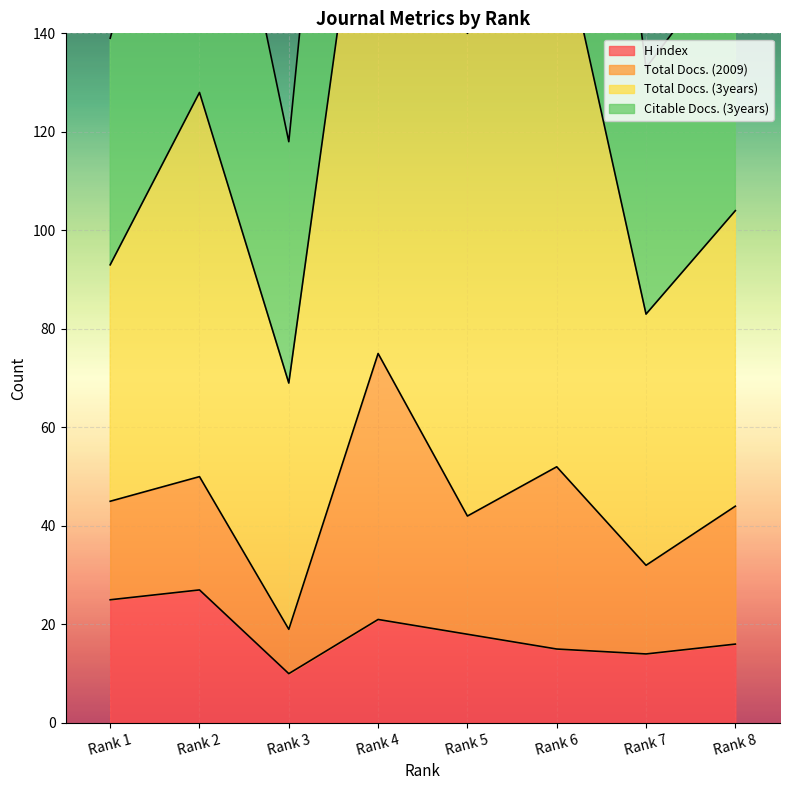

At how many categories does at least one series exceed 227?

2